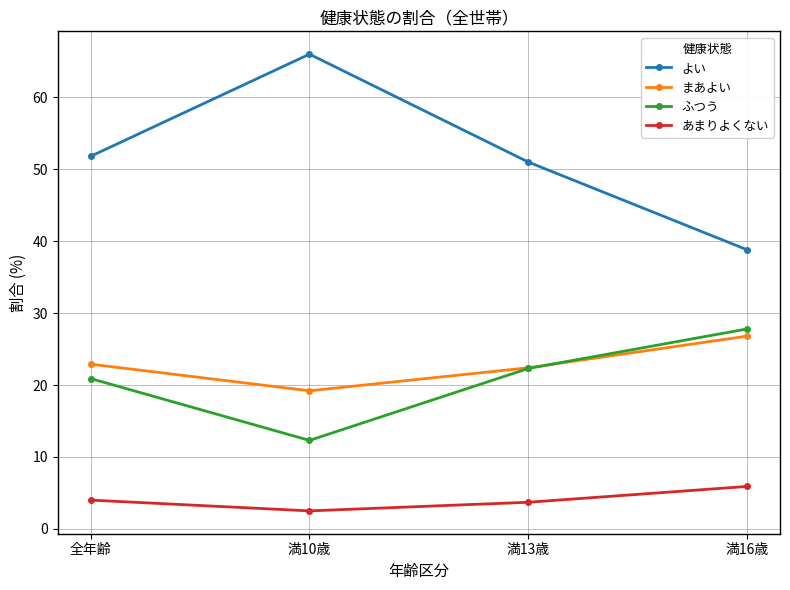

What is the label of the 3rd point from the right?

満10歳